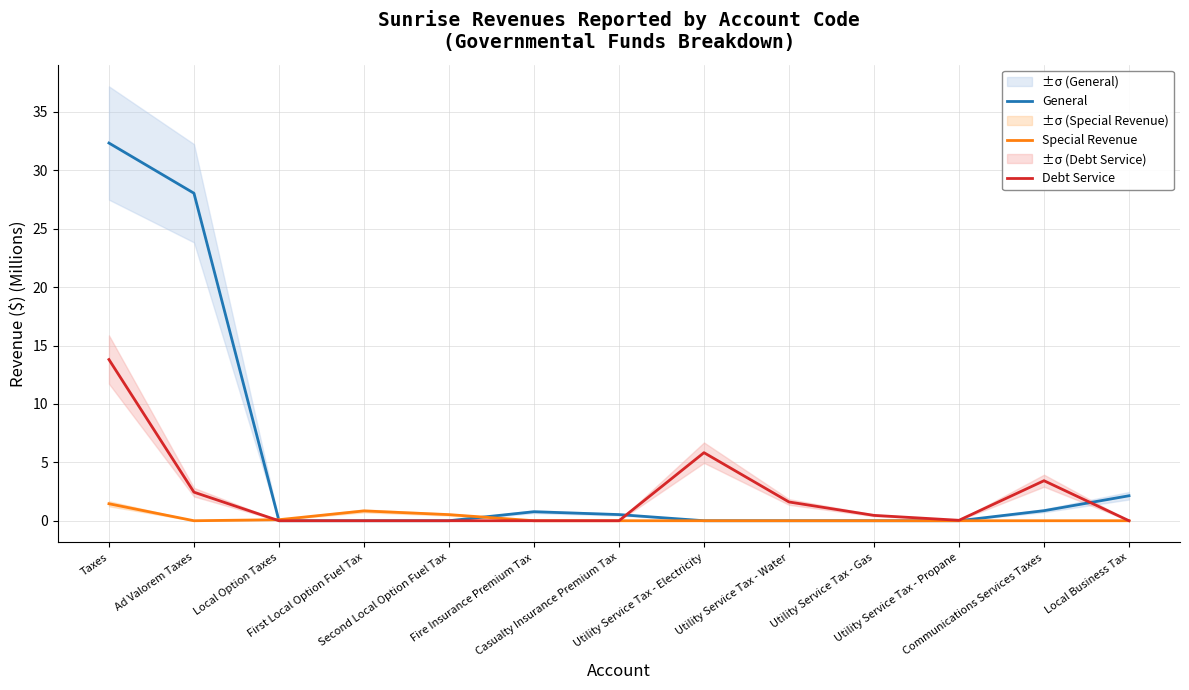

What is the label of the 4th point from the left?

First Local Option Fuel Tax